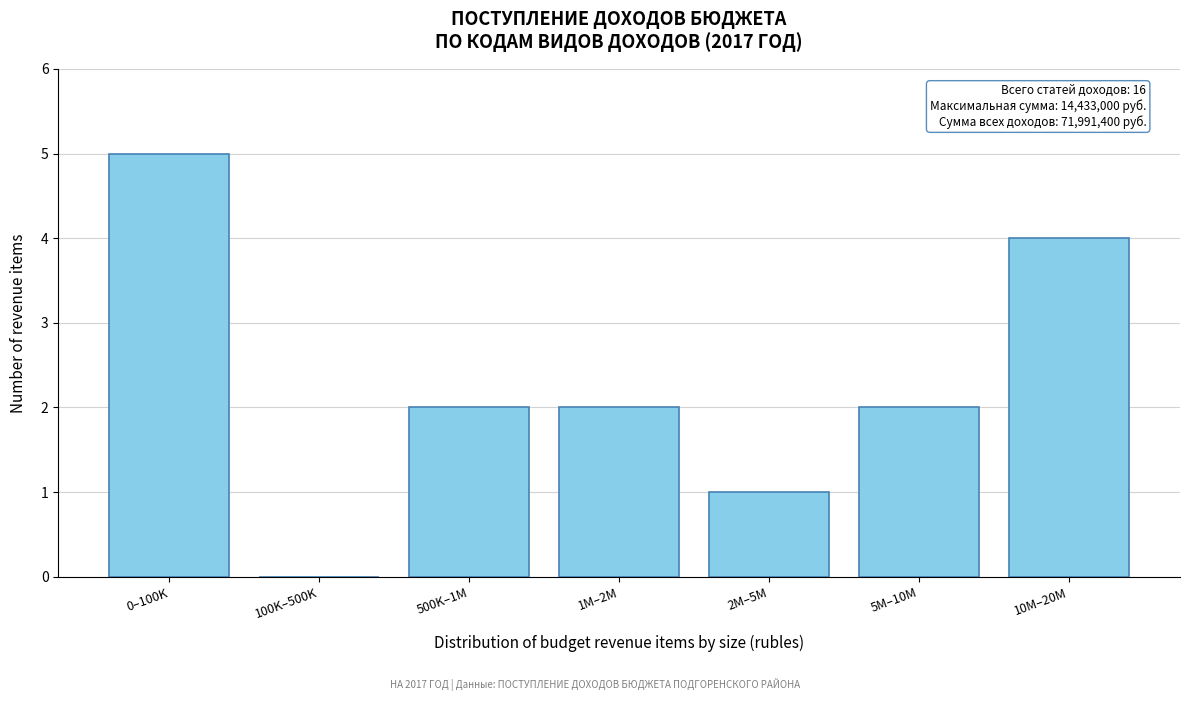

Reading left to right, extract all data points from this chart.

0–100K=5	100K–500K=0	500K–1M=2	1M–2M=2	2M–5M=1	5M–10M=2	10M–20M=4